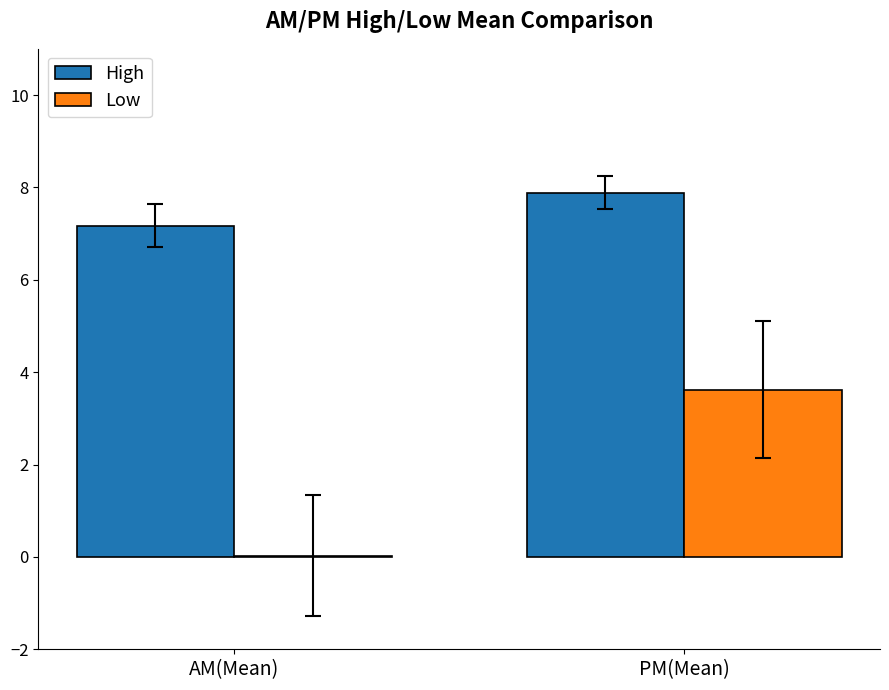

Is the value of High at AM(Mean) greater than the value of Low at AM(Mean)?

Yes